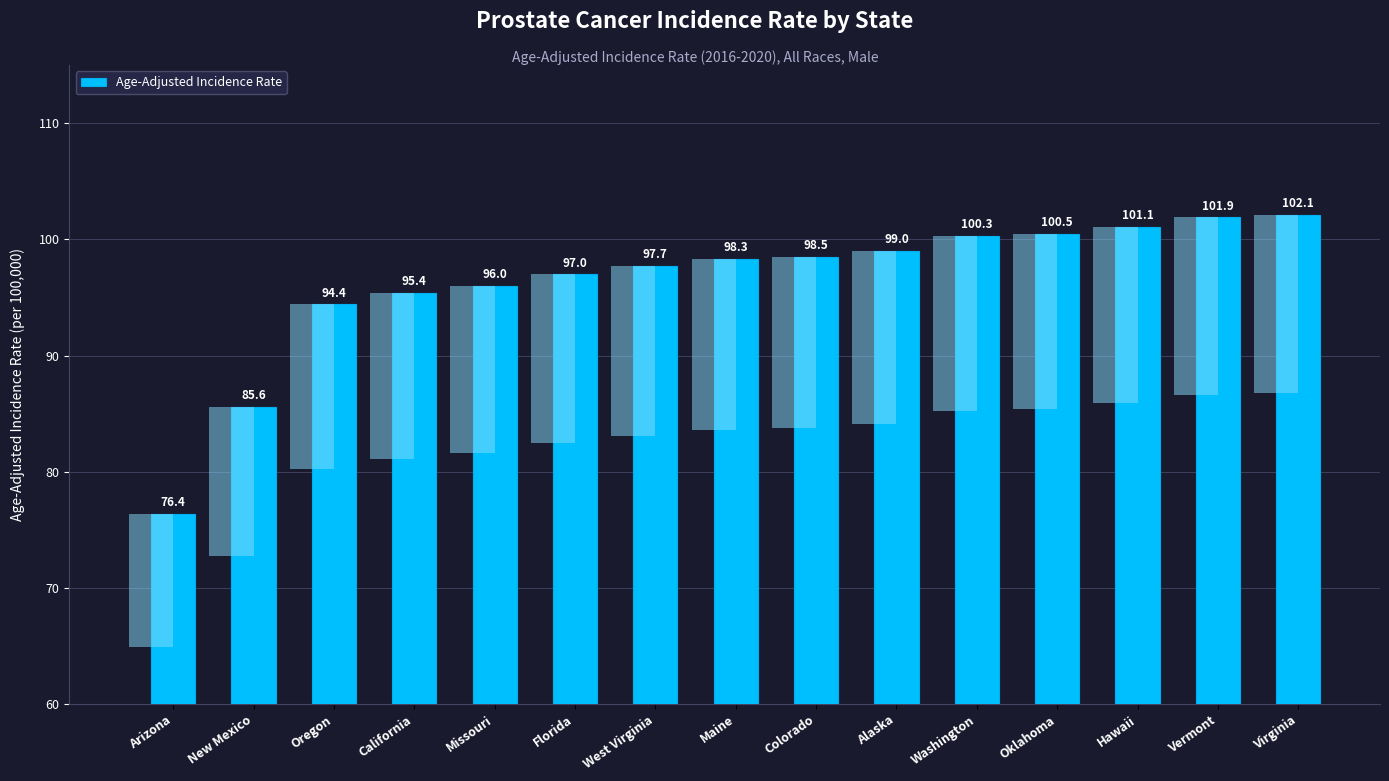

Which label corresponds to the largest value in the chart?

Virginia